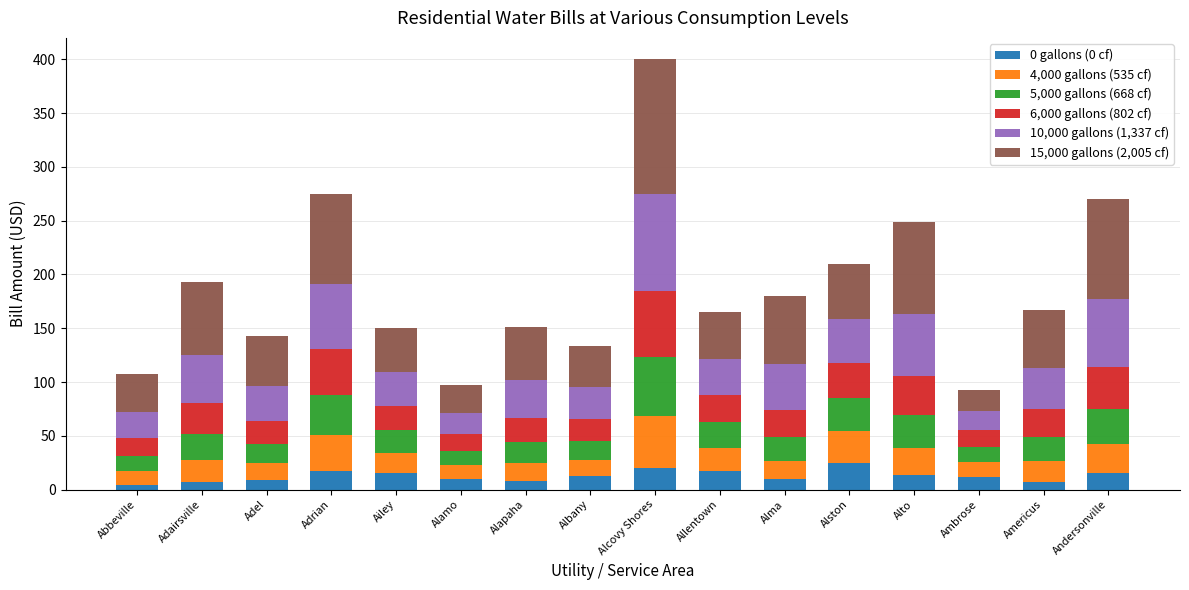

Is it true that 0 gallons (0 cf) equals 9.5 at Alma?

True